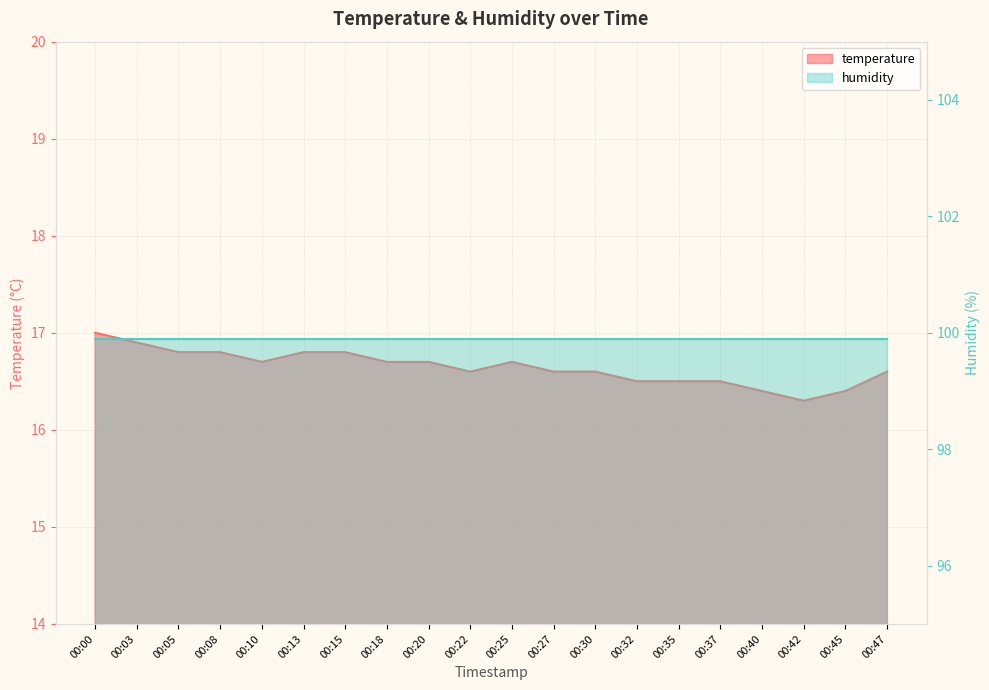

How many interior local peaks (higher than both neighbors) does the data have?

1